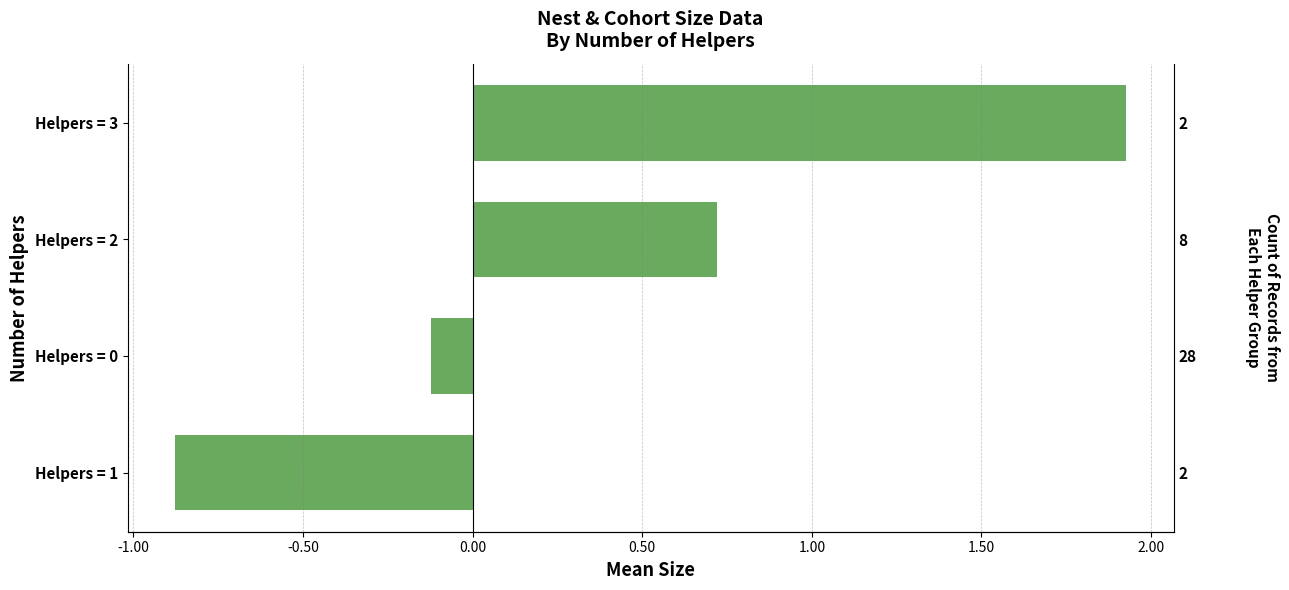

What is the value of the 2nd bar from the left?

0.7